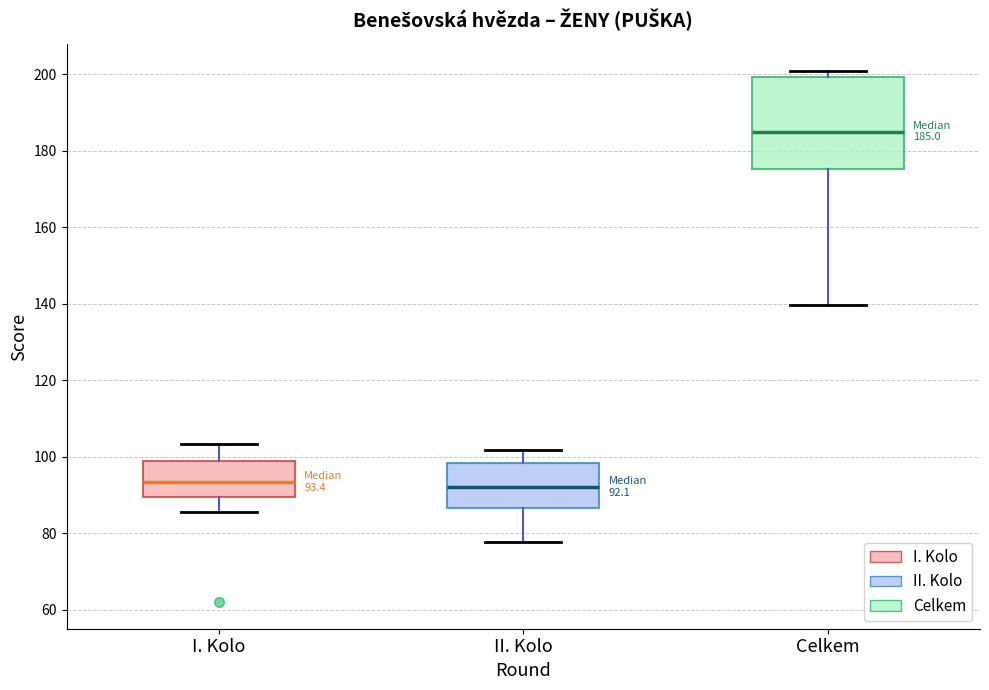

Which box's median line is the highest?

Celkem